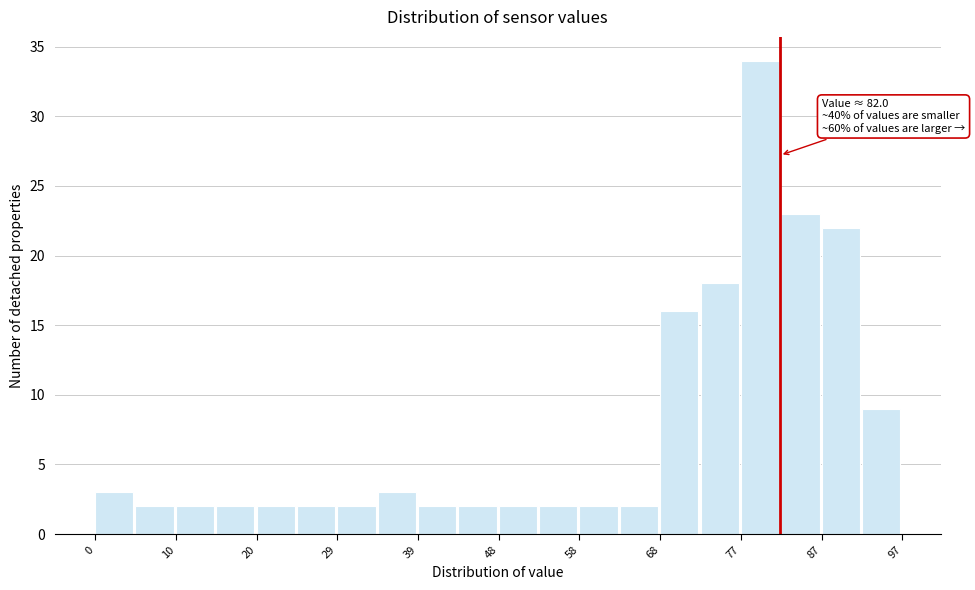

Over which range of the x-axis is the bar tallest?

77 to 82